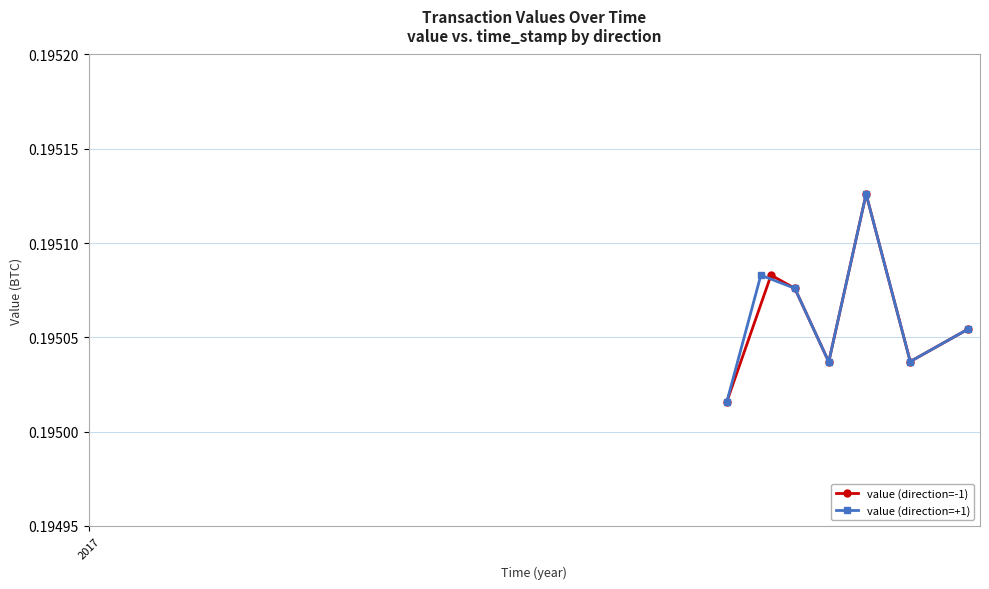

At how many categories does at least one series exceed 0?

7